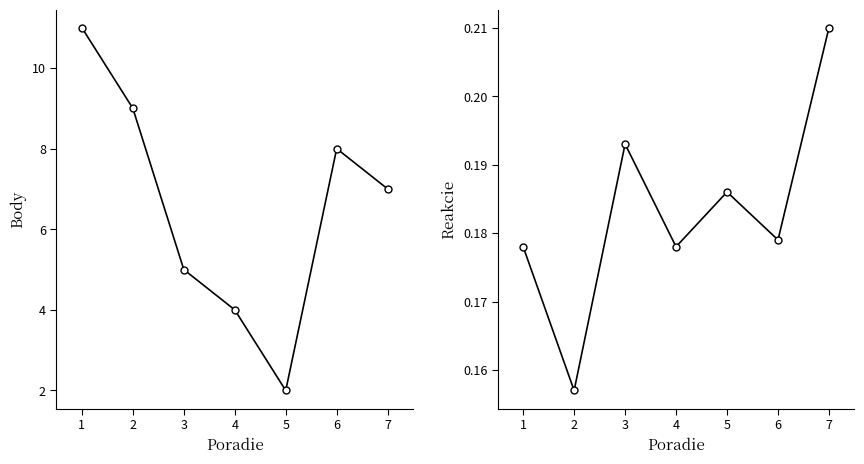

What is the difference between the maximum and minimum values in the Body series?

9.0